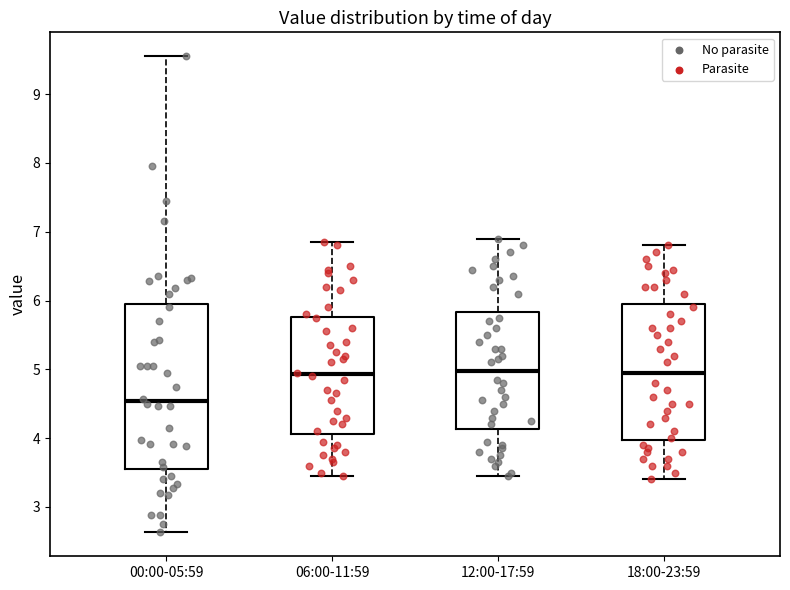

Reading left to right, read every box against the y-axis: the position of its median line, the range the box covers, and the ends of its whiskers. The values are not printed on the chart, so give them approximately, as read against the axis.

00:00-05:59: median 4.5, box 3.5 to 6.0, whiskers 2.6 to 9.6
06:00-11:59: median 4.9, box 4.1 to 5.8, whiskers 3.5 to 6.9
12:00-17:59: median 5.0, box 4.1 to 5.8, whiskers 3.5 to 6.9
18:00-23:59: median 5.0, box 4.0 to 6.0, whiskers 3.4 to 6.8